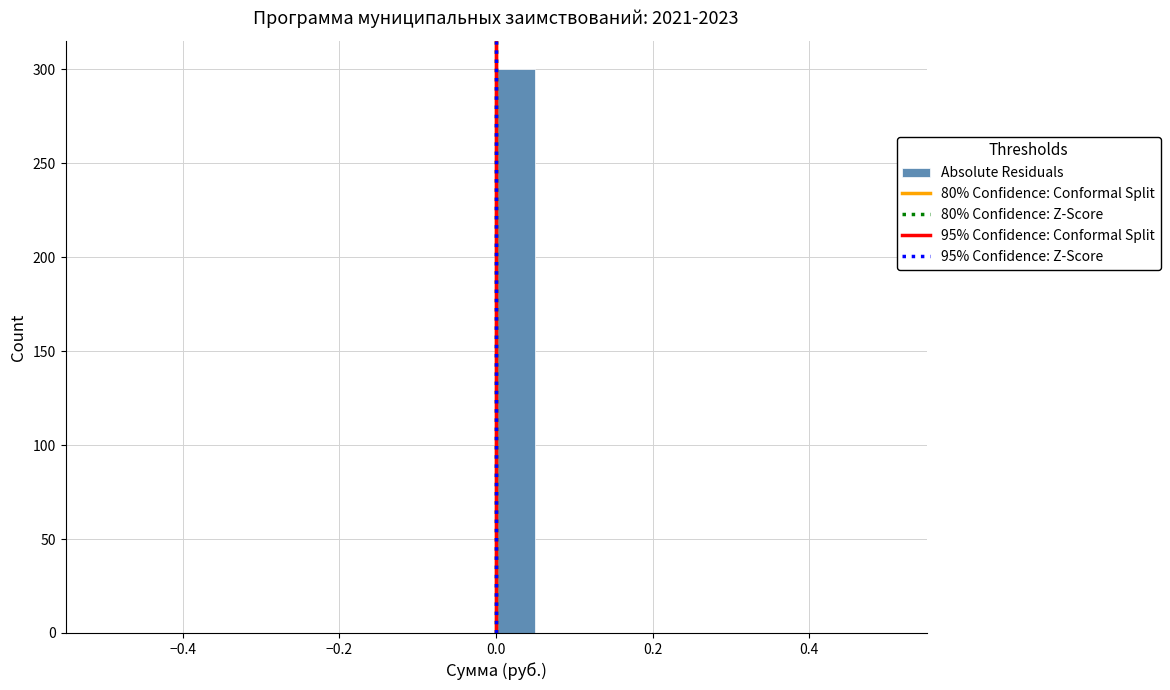

Read against the x-axis, roughly where is the centre of the tallest bar?

0.02